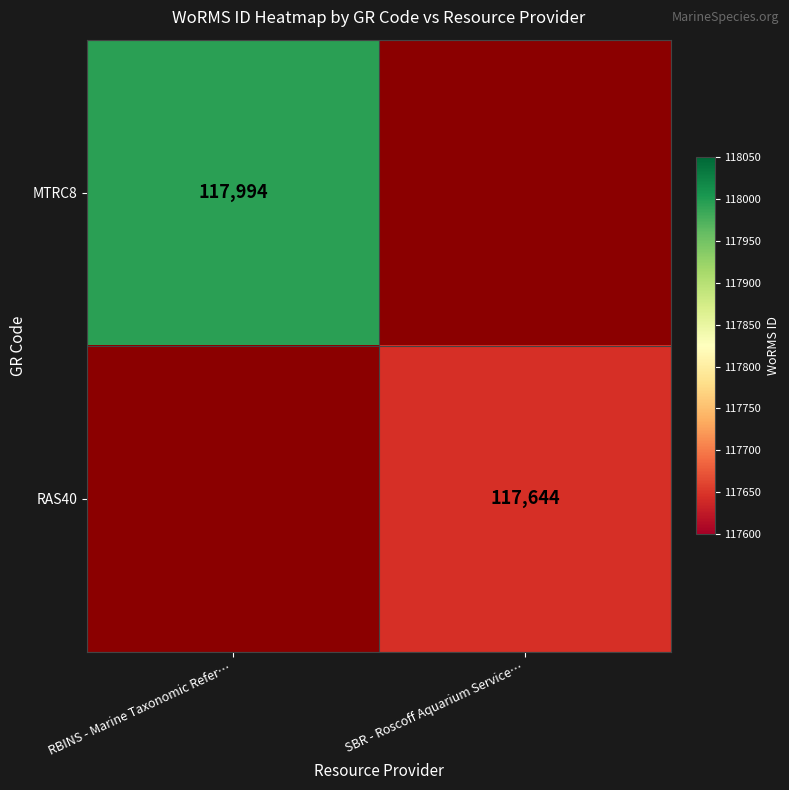

Which category has the lowest value across all series?

SBR - Roscoff Aquarium Service…